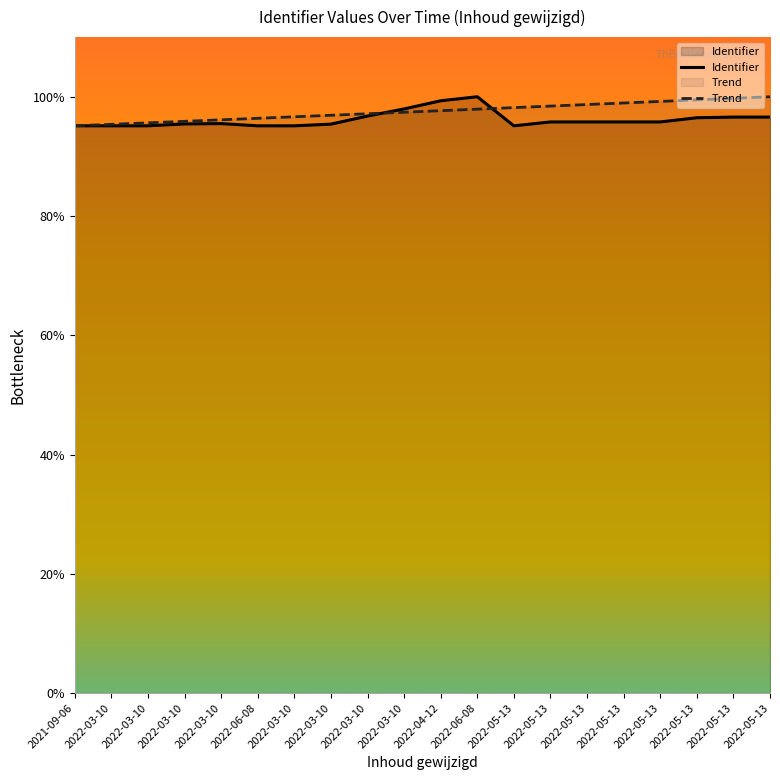

The value of Identifier at 2022-05-13 is 6925723.0. True or false?

True